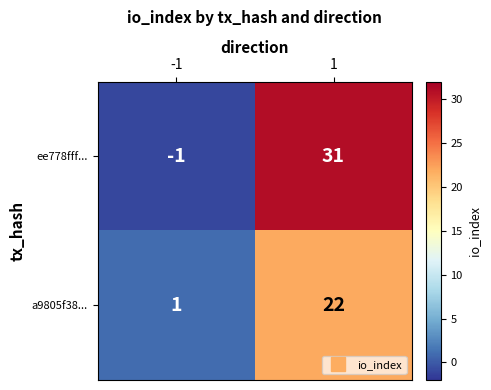

Reading left to right, extract all data points from this chart.

ee778fff...: -1	31
a9805f38...: 1	22